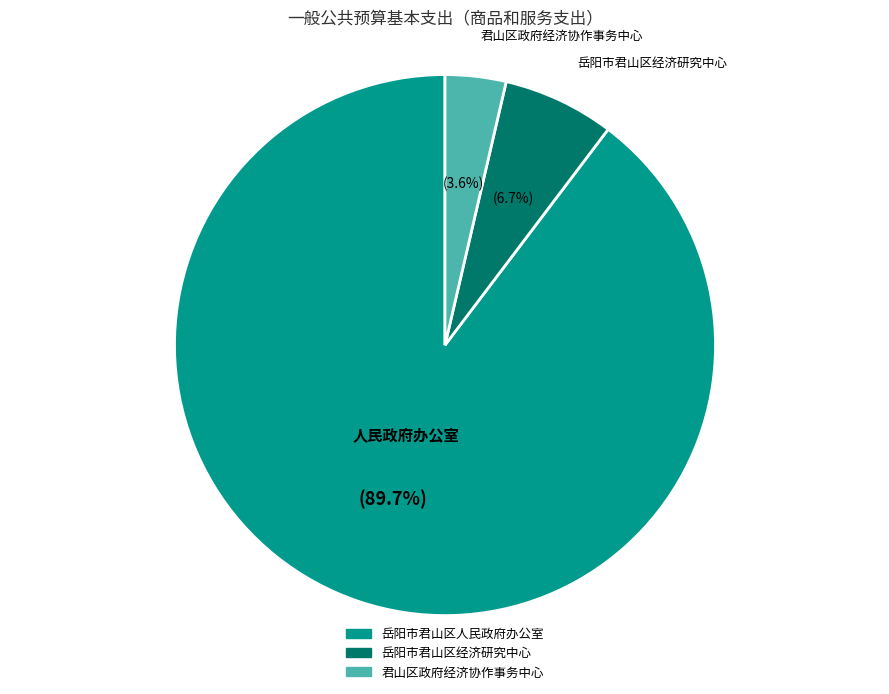

Is there a majority slice in this chart?

Yes